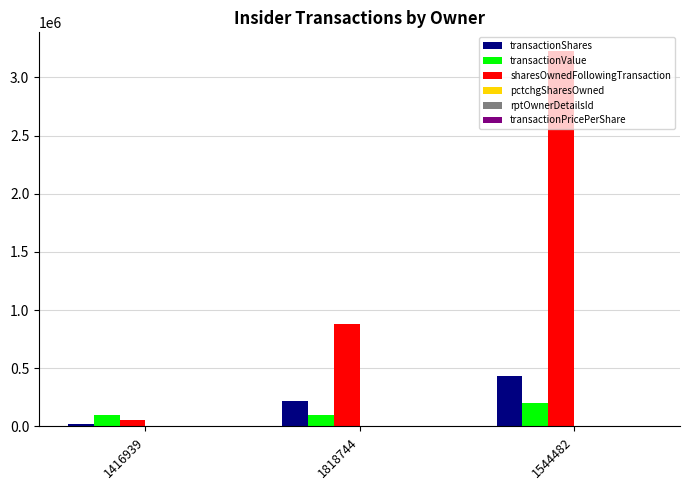

The sharesOwnedFollowingTransaction series shows 554846.1 at 1818744. True or false?

False